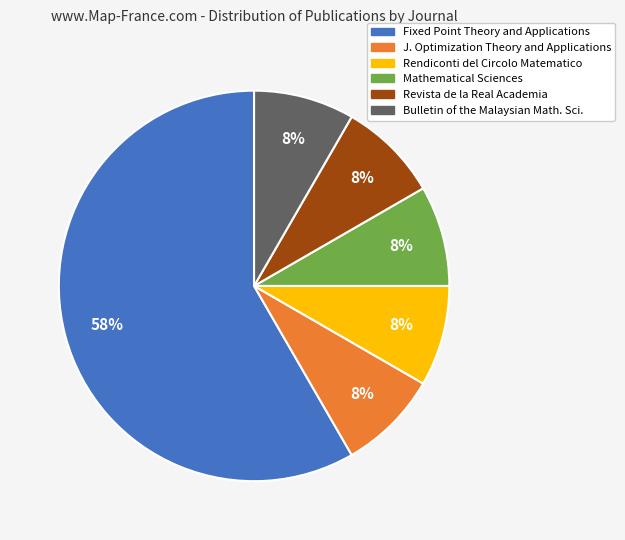

What percentage is the Revista de la Real Academia slice, to the nearest percent?

8%